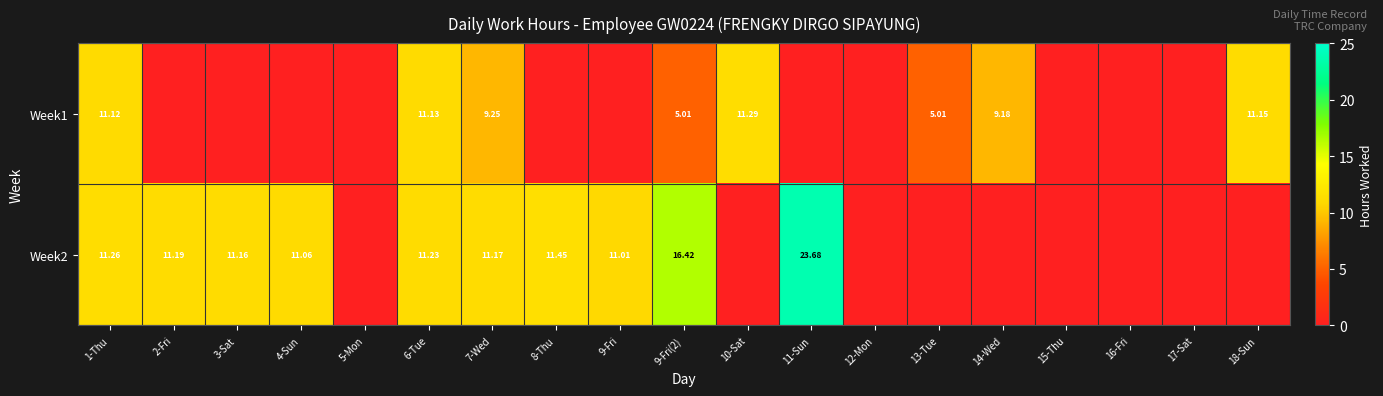

At how many categories does at least one series exceed 22?

1